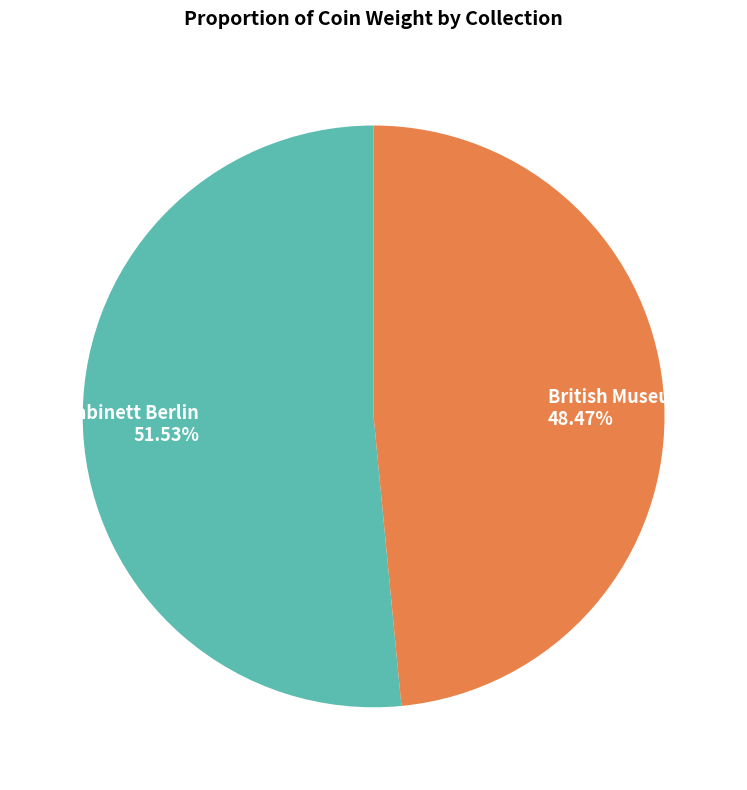

Is British Museum the majority of the pie?

No